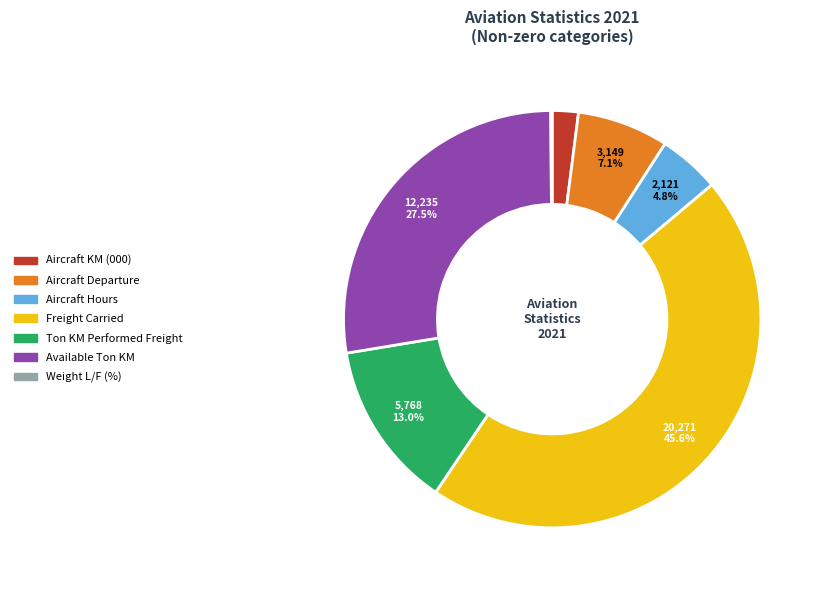

Does Aircraft Departure account for over 50% of the chart?

No